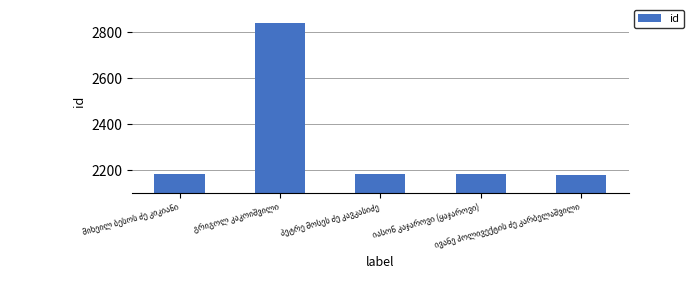

What is the maximum value shown in the chart?

2843